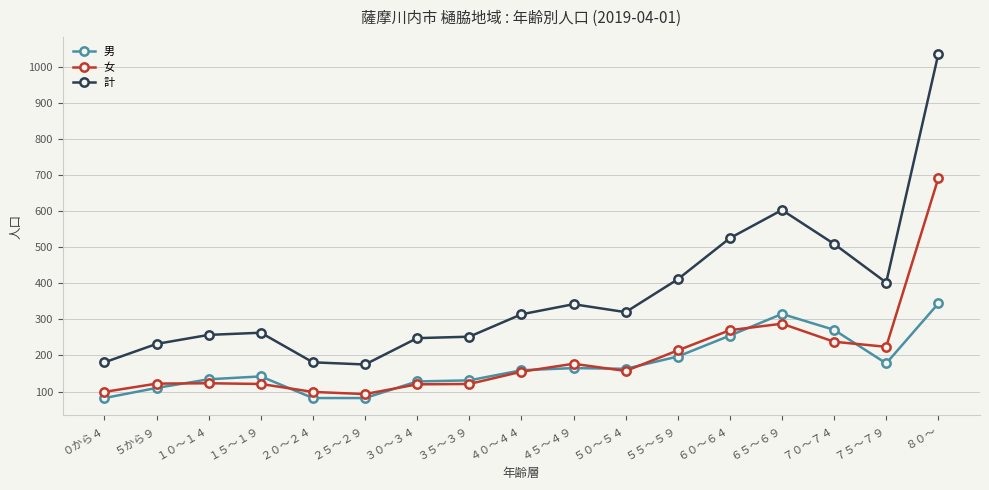

True or false: 計 and 男 cross at least once.

False